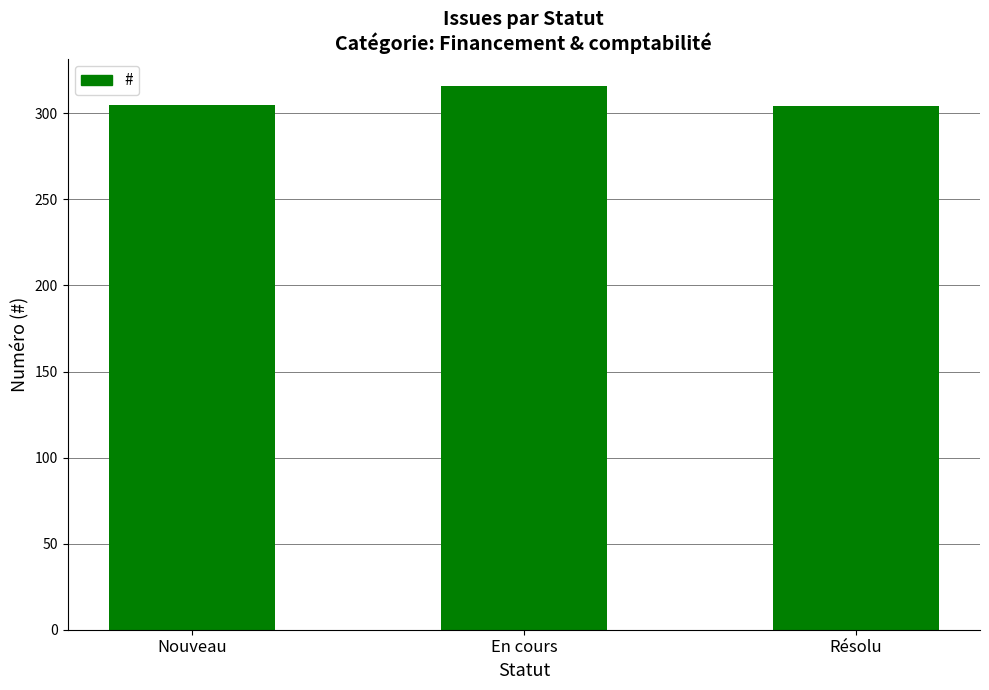

How many values are below 305?

1